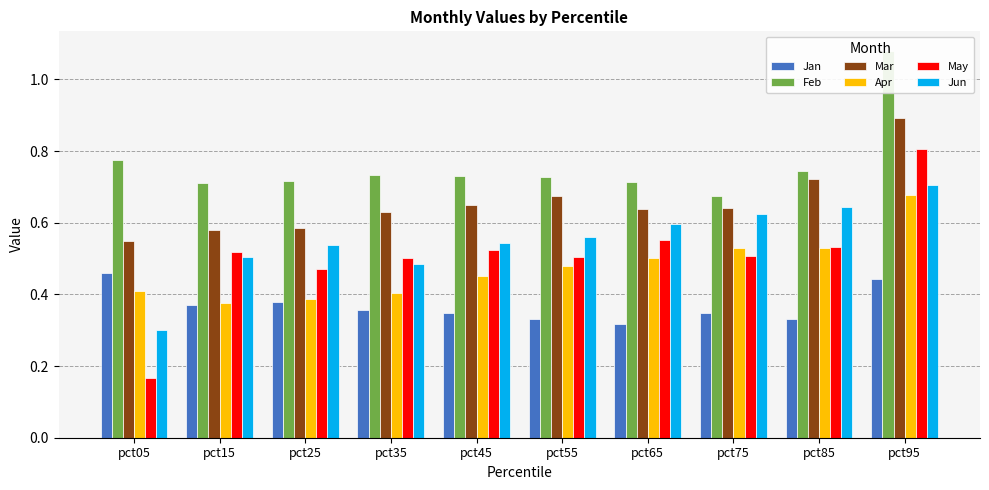

Are the bars grouped side by side (vs. stacked)?

Yes